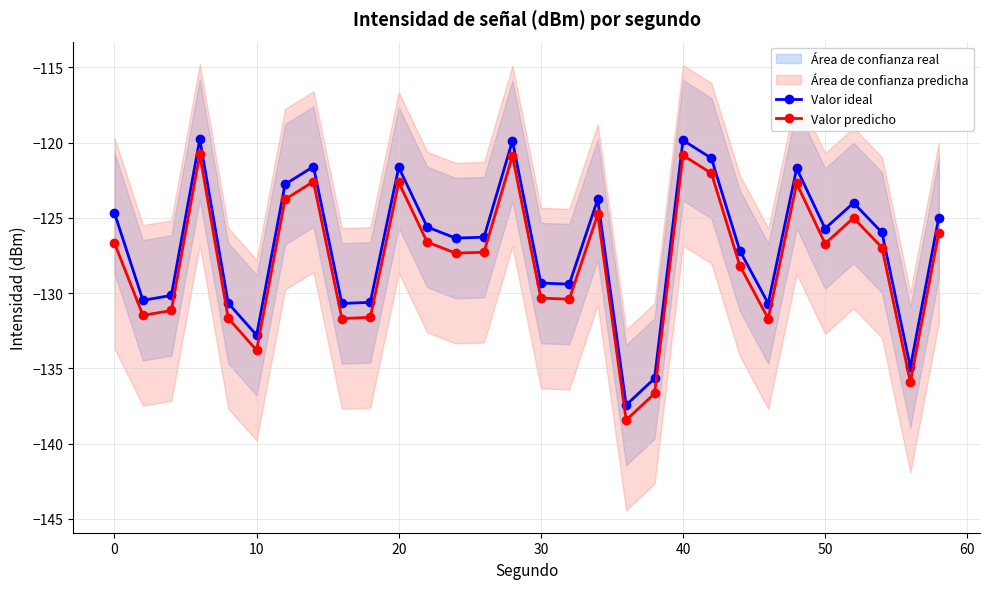

The Valor ideal series shows -27.0 at 50. True or false?

False